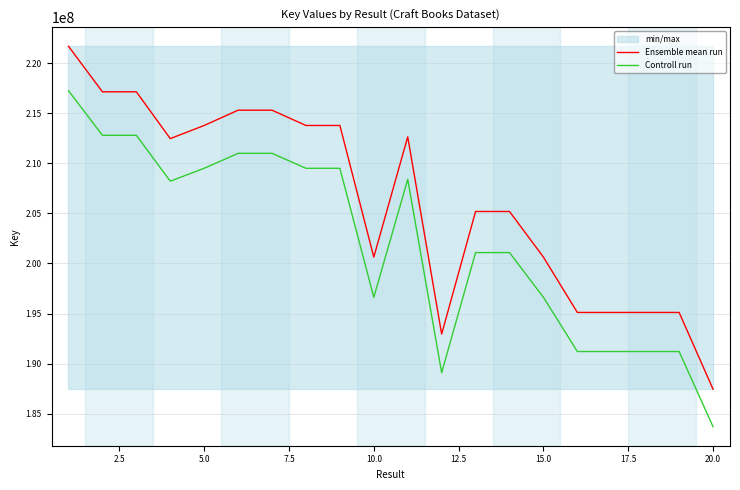

List the series in order of their peak value, lowest first.

Controll run, Ensemble mean run